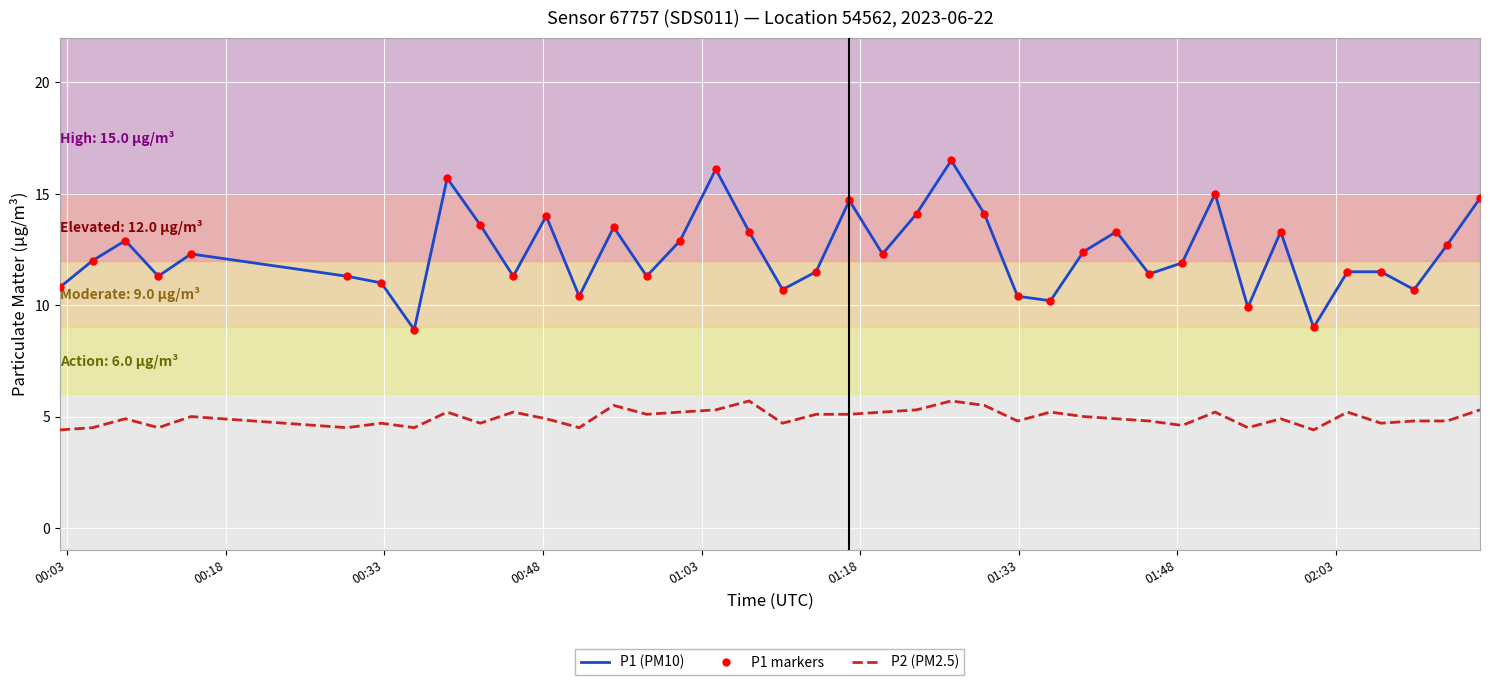

What is the minimum value shown in the chart?

4.4